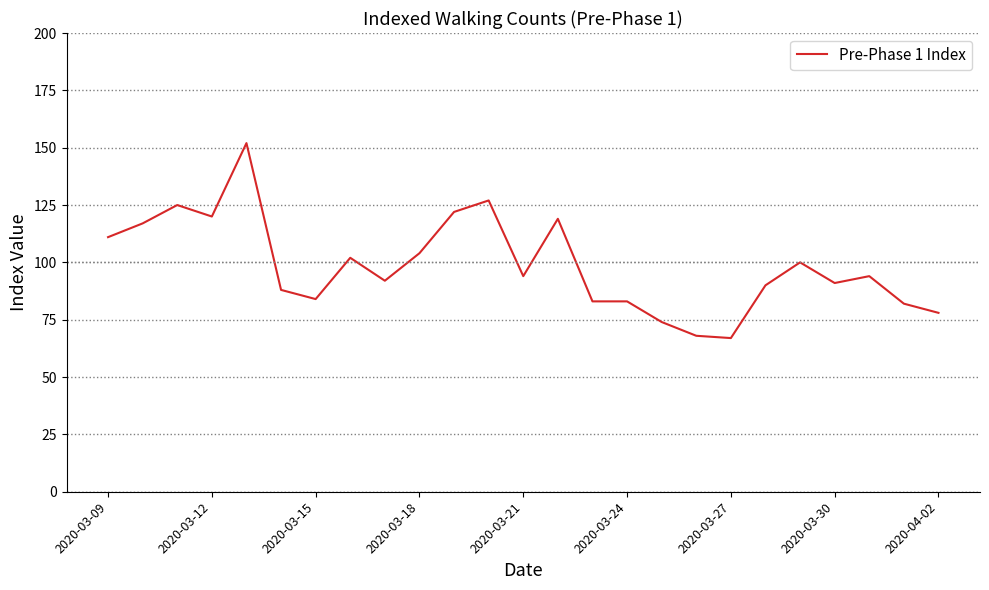

What is the greatest value displayed?

152